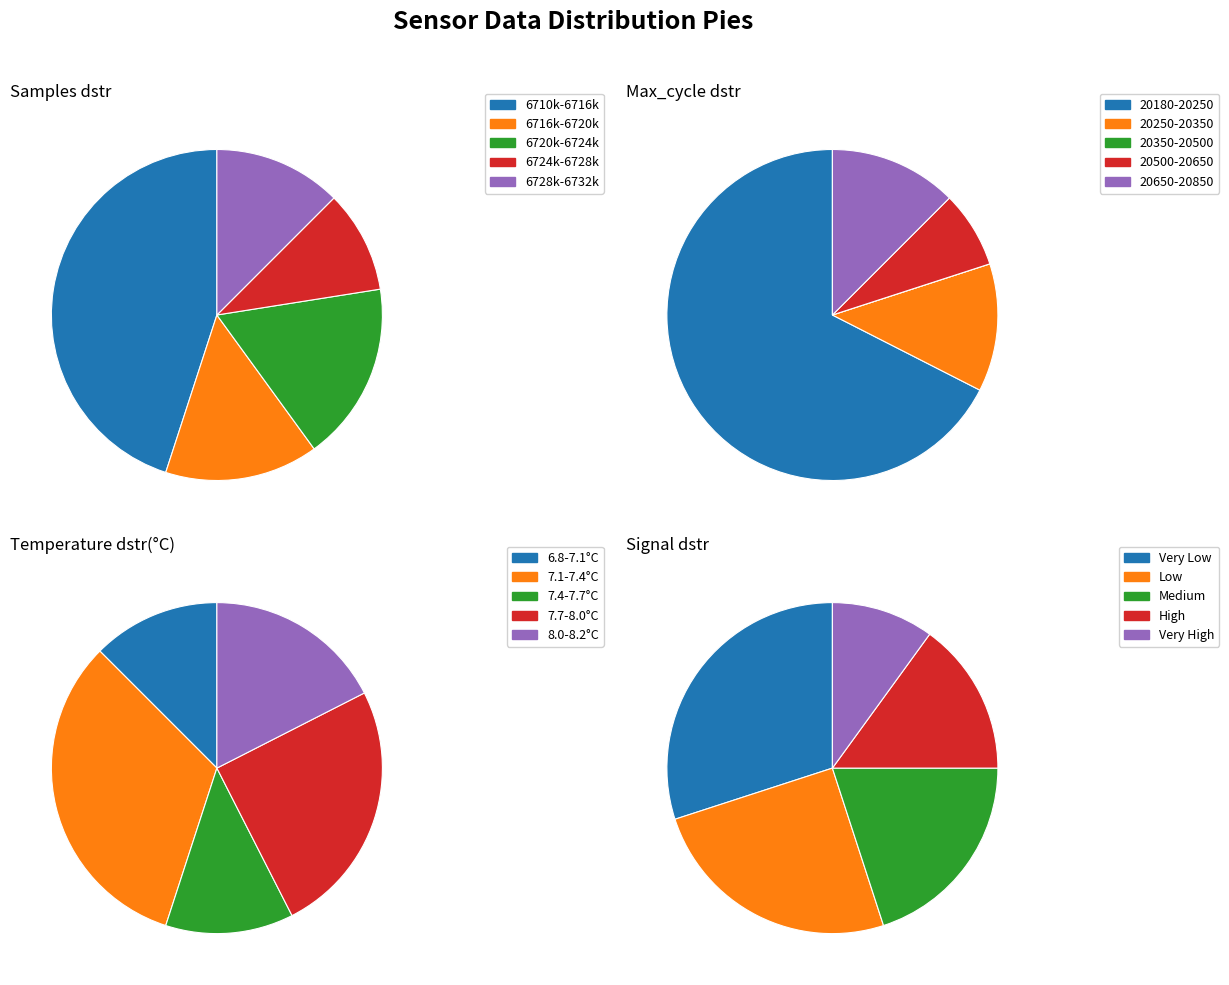

Which slice is the smallest?

3